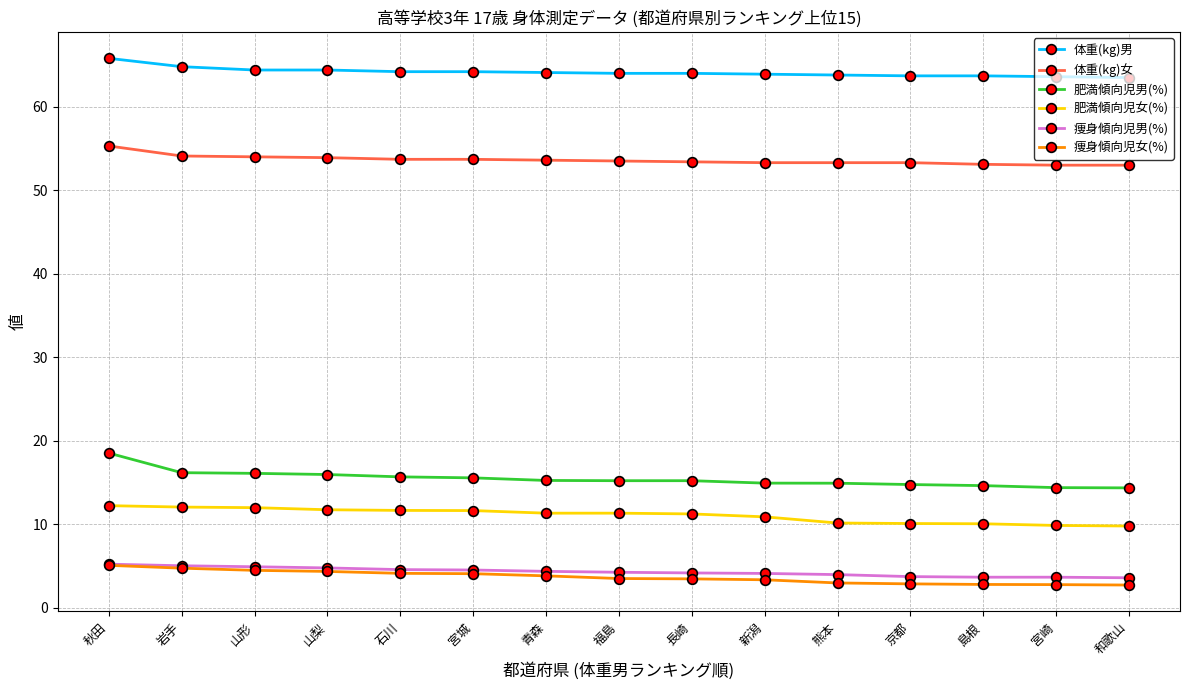

What is the maximum value for 痩身傾向児女(%)?

5.1